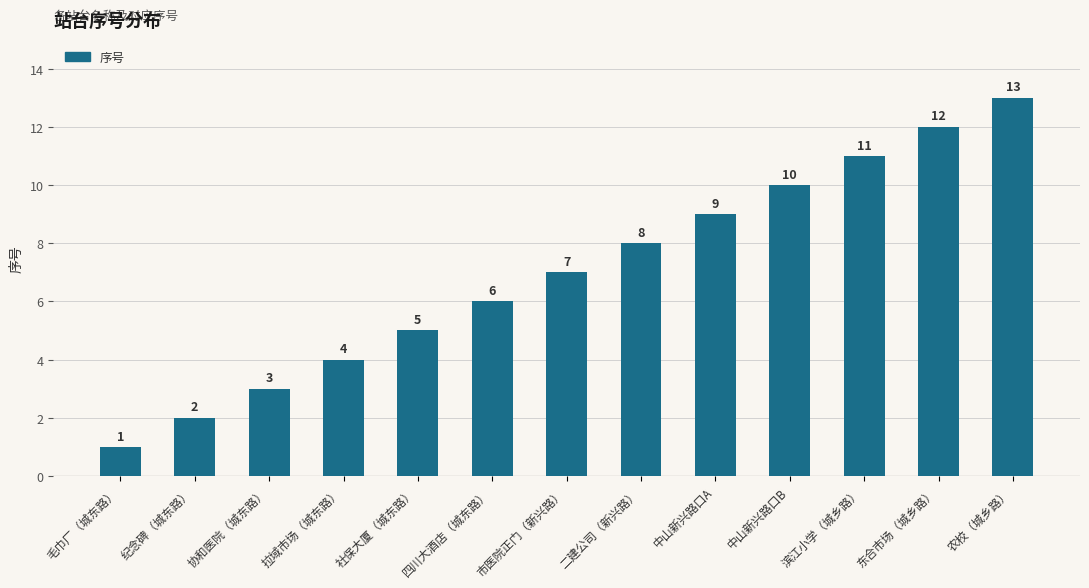

What position from the right is 四川大酒店（城东路）?

8